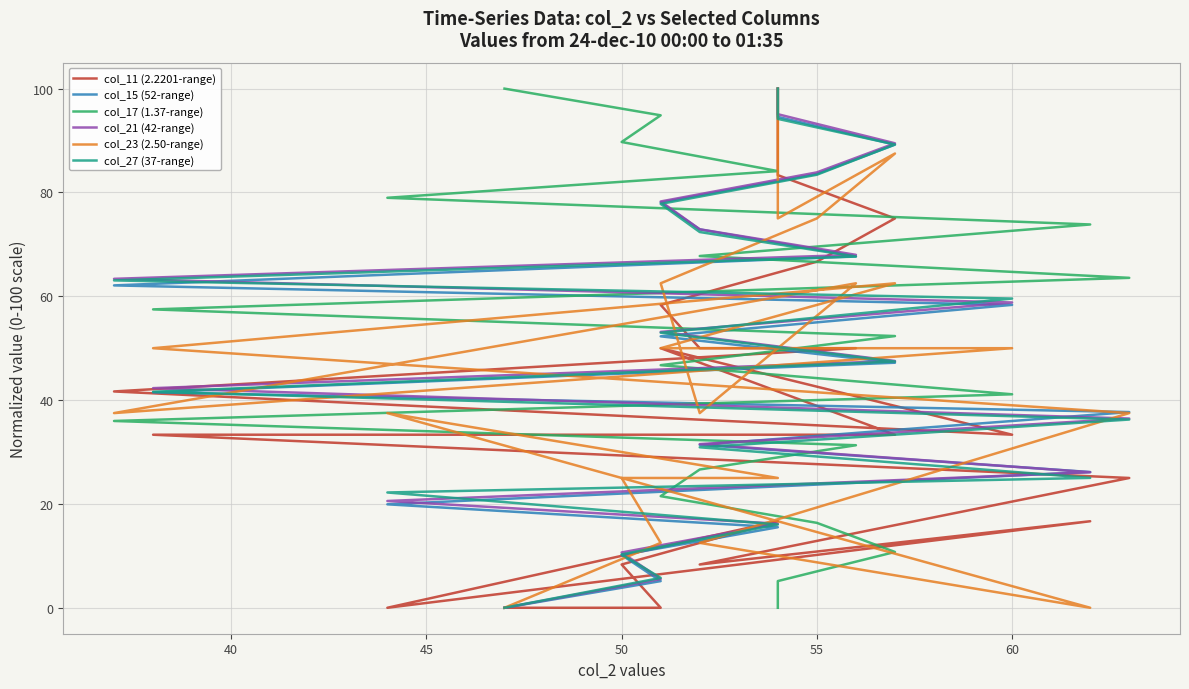

What is the difference between the highest and lowest values at 50?

68.6